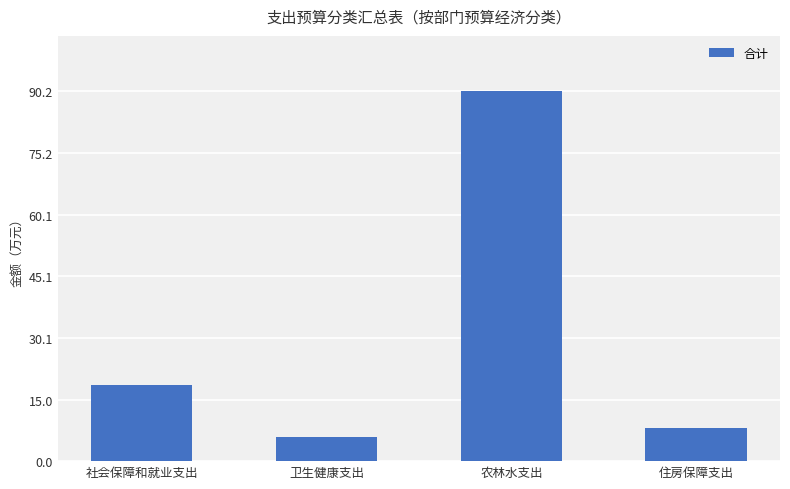

Rank the categories by value from lowest to highest.

卫生健康支出, 住房保障支出, 社会保障和就业支出, 农林水支出